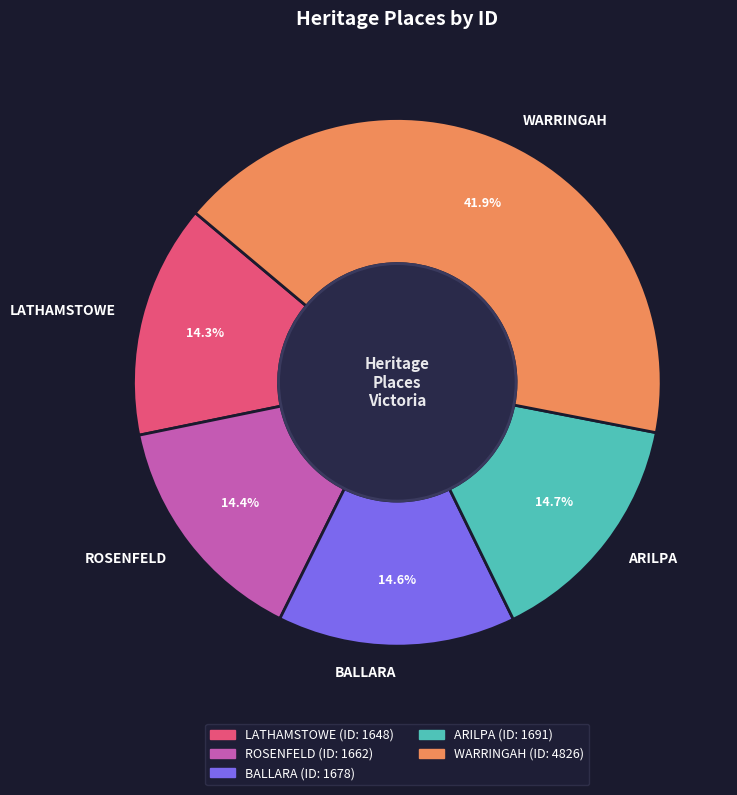

Is there any slice that represents more than half of the pie?

No